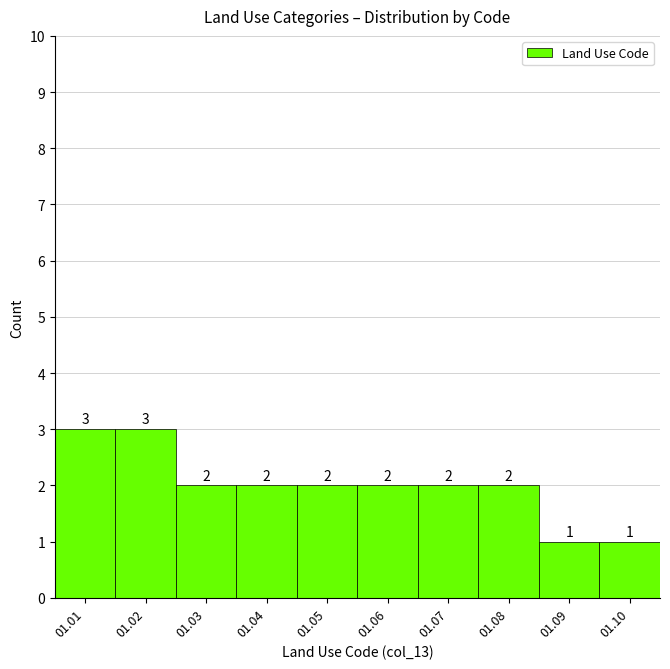

Reading left to right, list all the values displayed in this chart.

3	3	2	2	2	2	2	2	1	1